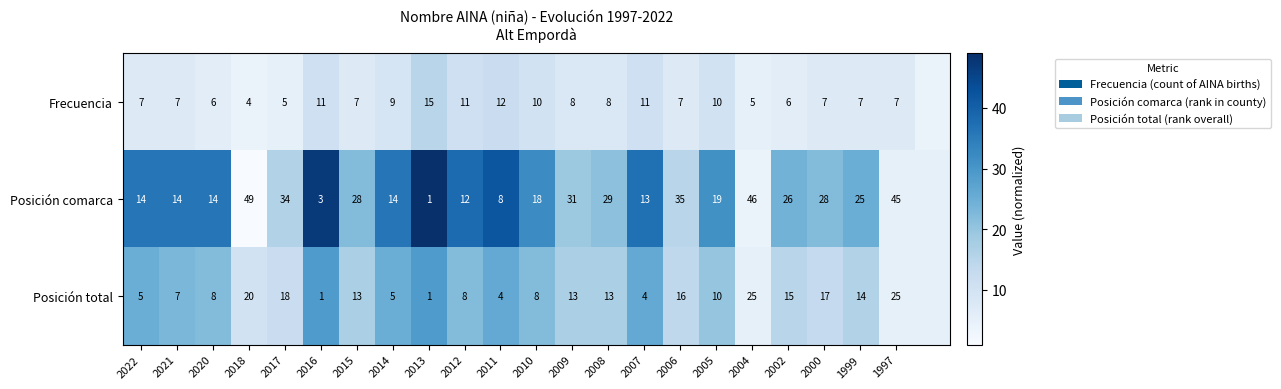

The value of Posición total at 2022 is 1. True or false?

False